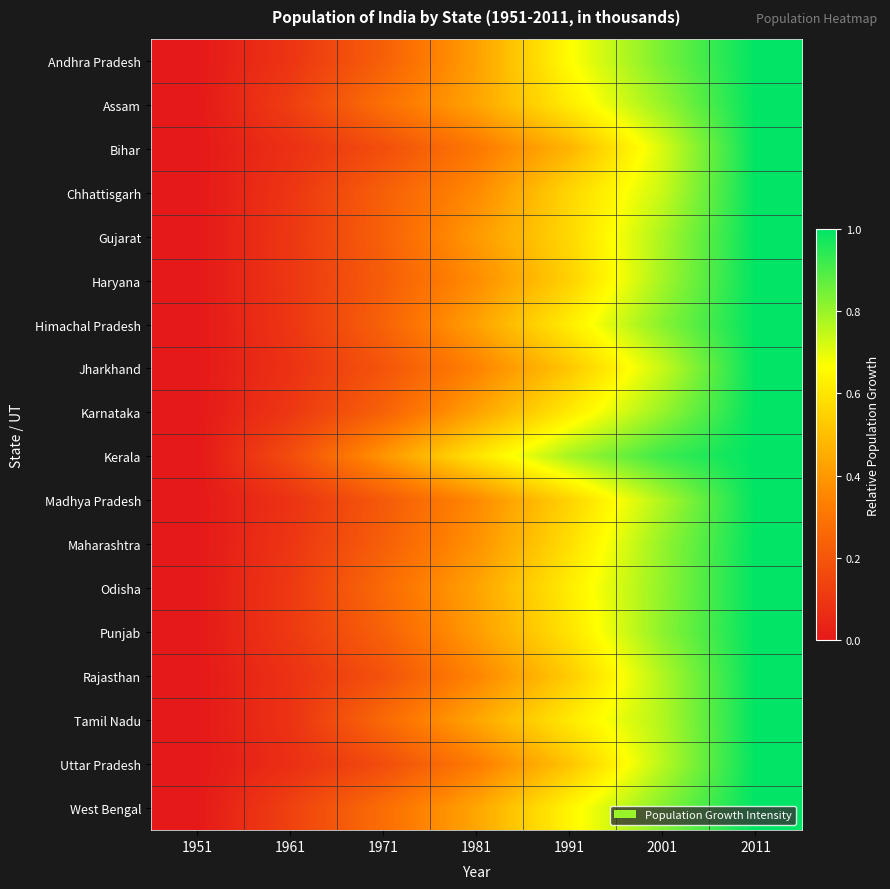

Reading left to right, what are all the values shown in this chart?

Andhra Pradesh: 1951=0.0	1961=0.1	1971=0.2	1981=0.4	1991=0.7	2001=0.8	2011=1.0
Assam: 1951=0.0	1961=0.1	1971=0.3	1981=0.4	1991=0.6	2001=0.8	2011=1.0
Bihar: 1951=0.0	1961=0.1	1971=0.2	1981=0.3	1991=0.5	2001=0.7	2011=1.0
Chhattisgarh: 1951=0.0	1961=0.1	1971=0.2	1981=0.4	1991=0.6	2001=0.7	2011=1.0
Gujarat: 1951=0.0	1961=0.1	1971=0.2	1981=0.4	1991=0.6	2001=0.8	2011=1.0
Haryana: 1951=0.0	1961=0.1	1971=0.2	1981=0.4	1991=0.5	2001=0.8	2011=1.0
Himachal Pradesh: 1951=0.0	1961=0.1	1971=0.2	1981=0.4	1991=0.6	2001=0.8	2011=1.0
Jharkhand: 1951=0.0	1961=0.1	1971=0.2	1981=0.3	1991=0.5	2001=0.7	2011=1.0
Karnataka: 1951=0.0	1961=0.1	1971=0.2	1981=0.4	1991=0.6	2001=0.8	2011=1.0
Kerala: 1951=0.0	1961=0.2	1971=0.4	1981=0.6	1991=0.8	2001=0.9	2011=1.0
Madhya Pradesh: 1951=0.0	1961=0.1	1971=0.2	1981=0.4	1991=0.6	2001=0.8	2011=1.0
Maharashtra: 1951=0.0	1961=0.1	1971=0.2	1981=0.4	1991=0.6	2001=0.8	2011=1.0
Odisha: 1951=0.0	1961=0.1	1971=0.3	1981=0.4	1991=0.6	2001=0.8	2011=1.0
Punjab: 1951=0.0	1961=0.1	1971=0.2	1981=0.4	1991=0.6	2001=0.8	2011=1.0
Rajasthan: 1951=0.0	1961=0.1	1971=0.2	1981=0.3	1991=0.5	2001=0.8	2011=1.0
Tamil Nadu: 1951=0.0	1961=0.1	1971=0.3	1981=0.4	1991=0.6	2001=0.8	2011=1.0
Uttar Pradesh: 1951=0.0	1961=0.1	1971=0.2	1981=0.3	1991=0.5	2001=0.8	2011=1.0
West Bengal: 1951=0.0	1961=0.1	1971=0.3	1981=0.4	1991=0.6	2001=0.8	2011=1.0